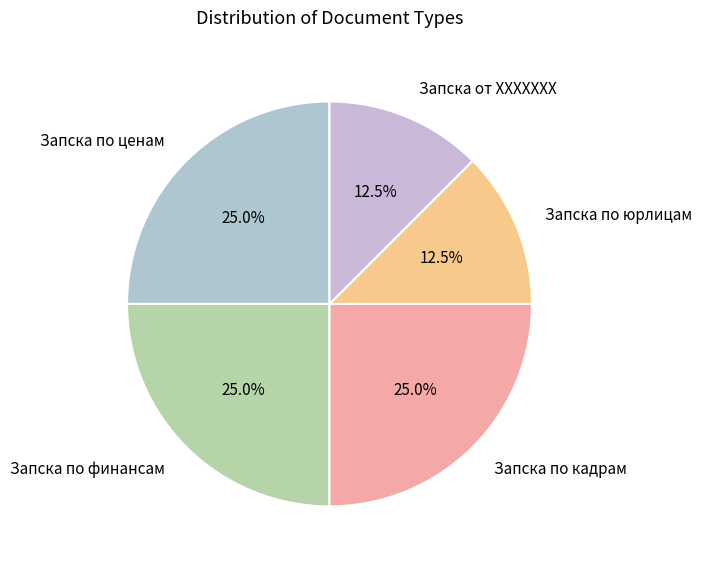

Count the number of slices in the pie.

5